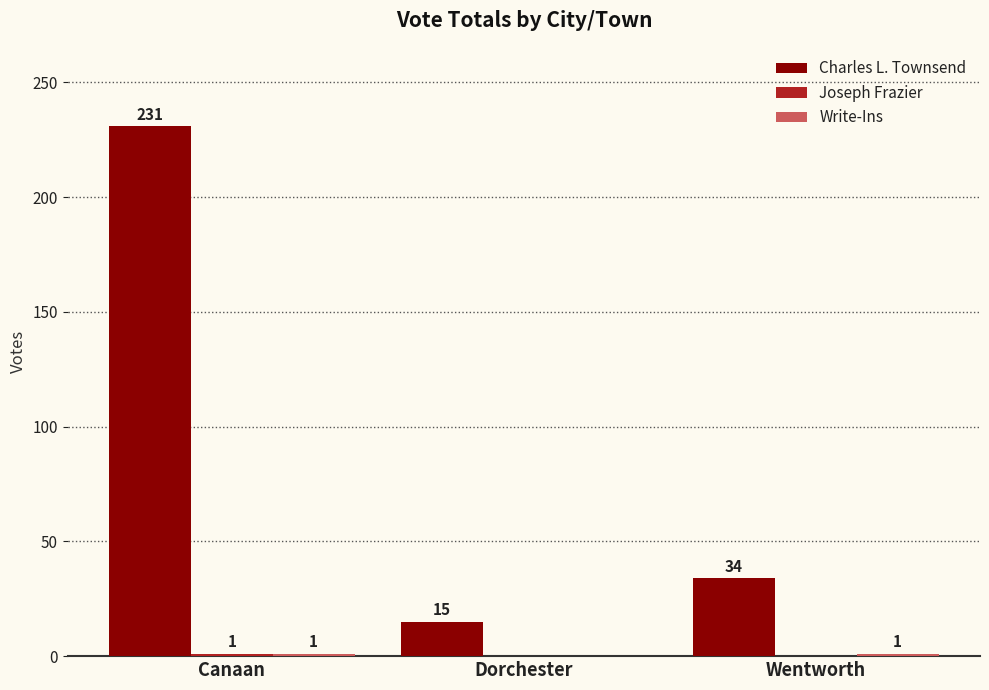

Where does the Charles L. Townsend series first go above 34?

Canaan